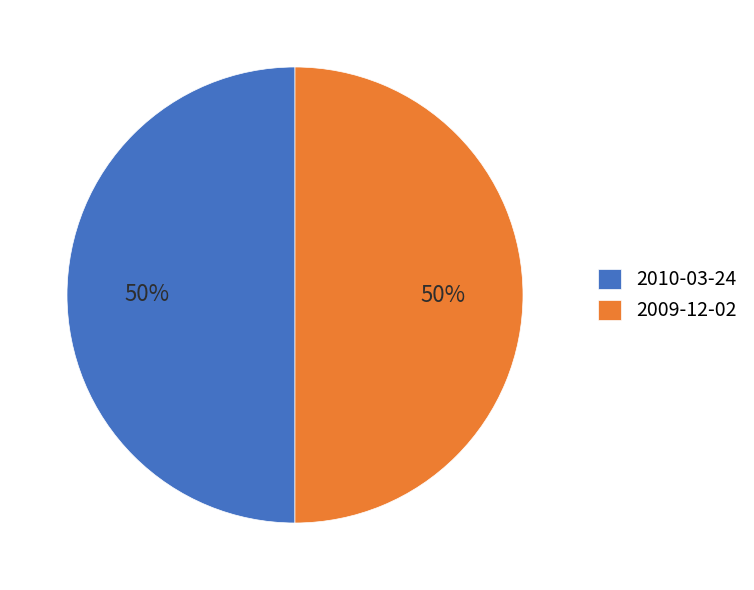

To the nearest percent, what is the average slice percentage?

50%